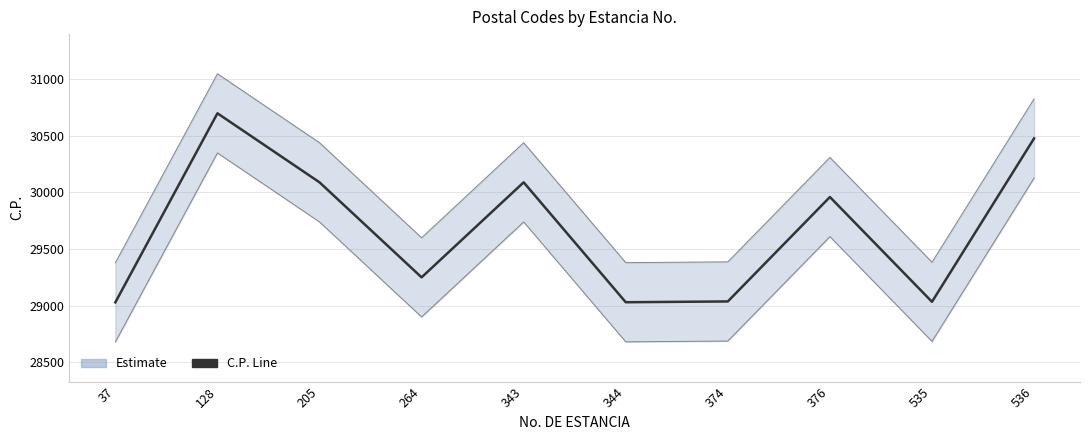

Which category has the highest value across all series?

128